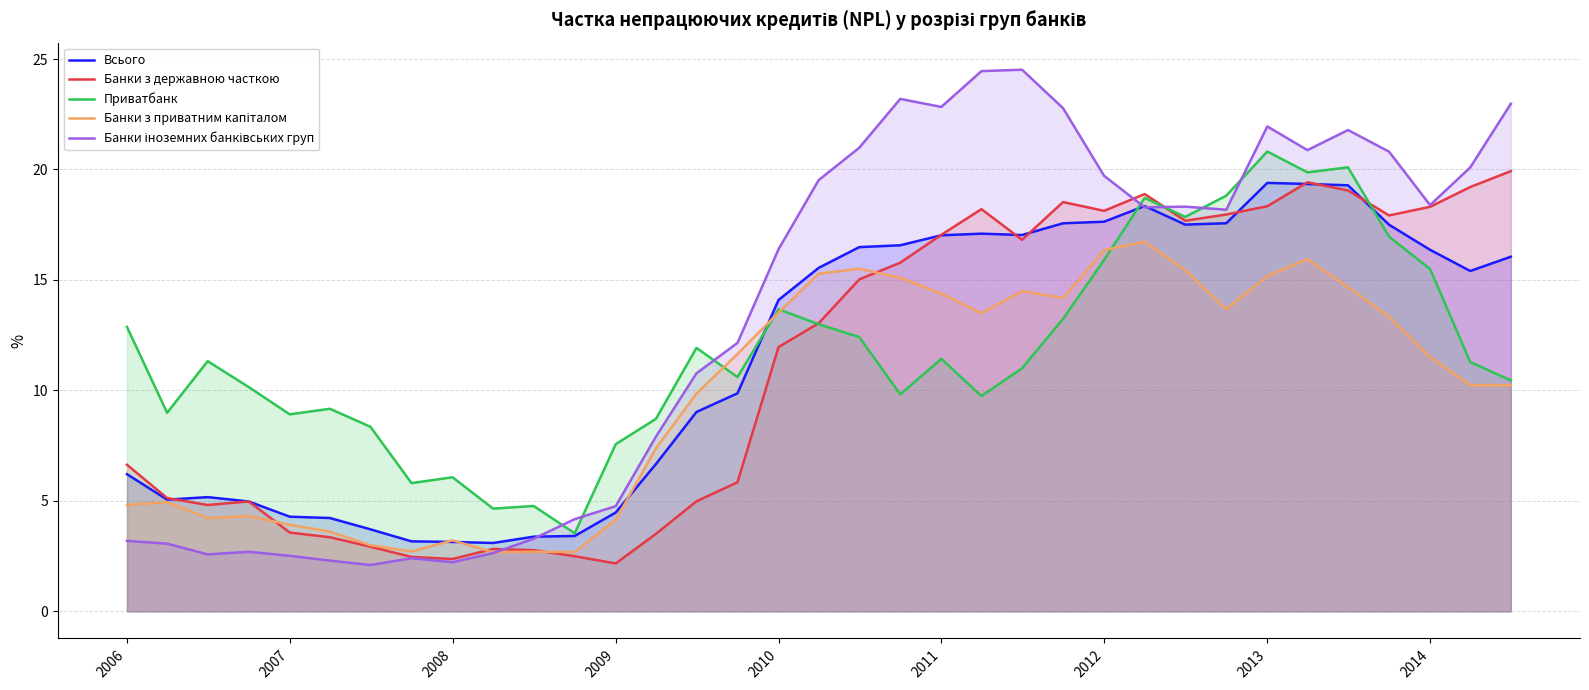

What is the maximum value shown in the chart?

24.5